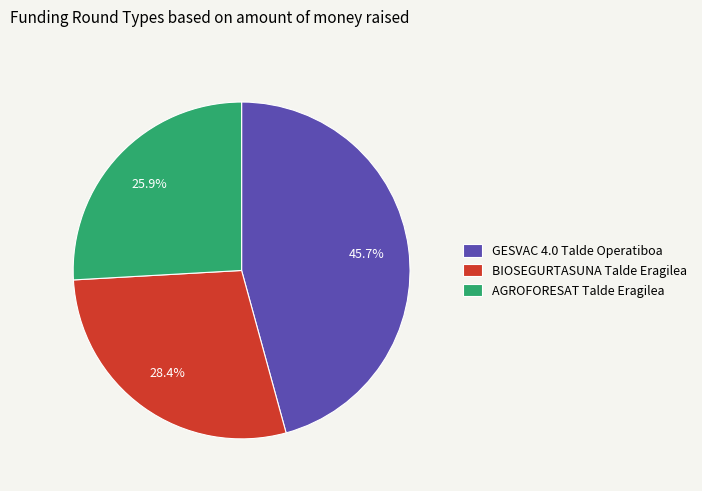

Combined, do GESVAC 4.0 and AGROFORESAT account for over 50%?

Yes